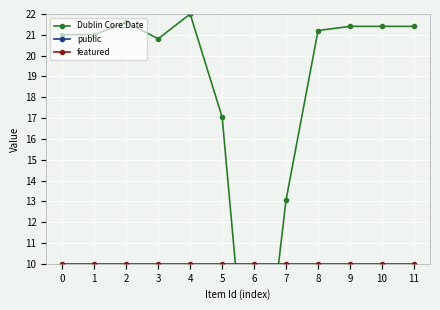

Does the chart display data point markers on the line(s)?

Yes